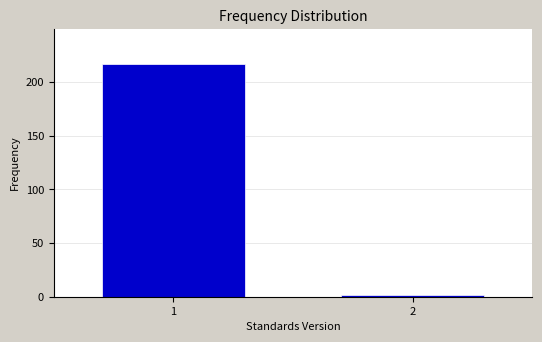

Reading right to left, transcribe all the data shown in this chart.

2	217